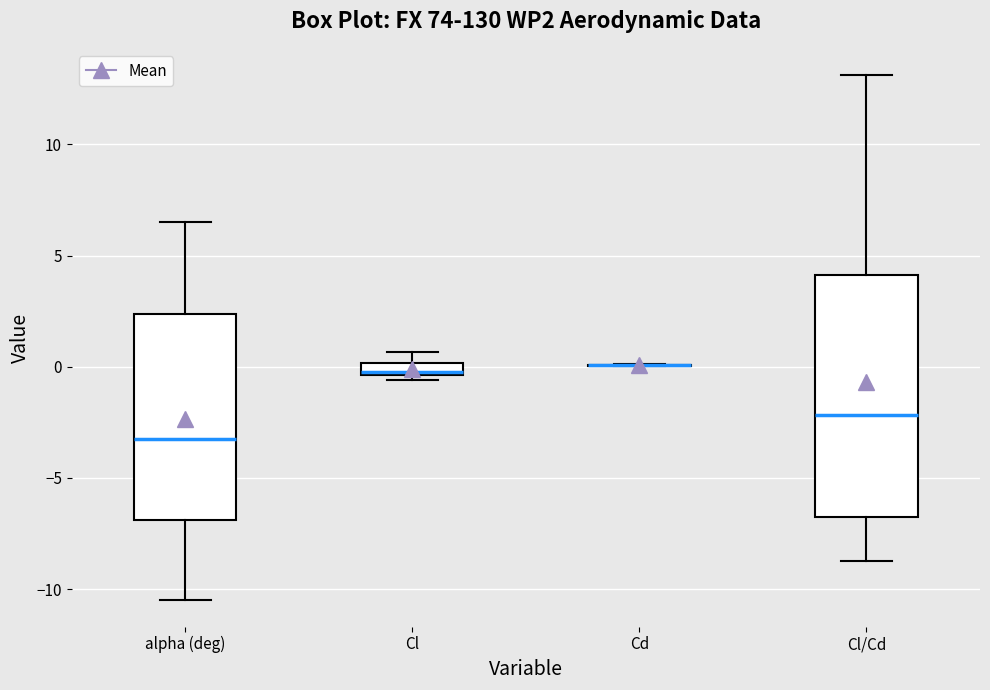

Comparing the boxes themselves (not the whiskers), which one is the tallest?

Cl/Cd